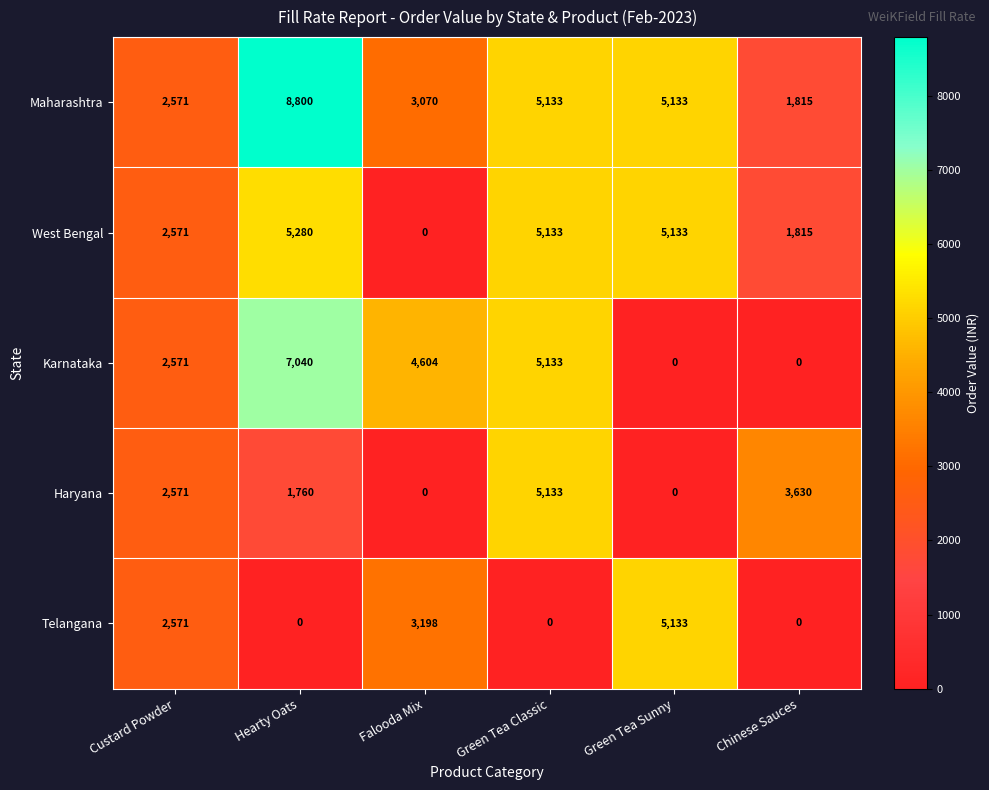

Reading left to right, list all the values displayed in this chart.

Maharashtra: Custard Powder=2571	Hearty Oats=8800	Falooda Mix=3070	Green Tea Classic=5133	Green Tea Sunny=5133	Chinese Sauces=1815
West Bengal: Custard Powder=2571	Hearty Oats=5280	Falooda Mix=0	Green Tea Classic=5133	Green Tea Sunny=5133	Chinese Sauces=1815
Karnataka: Custard Powder=2571	Hearty Oats=7040	Falooda Mix=4604	Green Tea Classic=5133	Green Tea Sunny=0	Chinese Sauces=0
Haryana: Custard Powder=2571	Hearty Oats=1760	Falooda Mix=0	Green Tea Classic=5133	Green Tea Sunny=0	Chinese Sauces=3630
Telangana: Custard Powder=2571	Hearty Oats=0	Falooda Mix=3198	Green Tea Classic=0	Green Tea Sunny=5133	Chinese Sauces=0